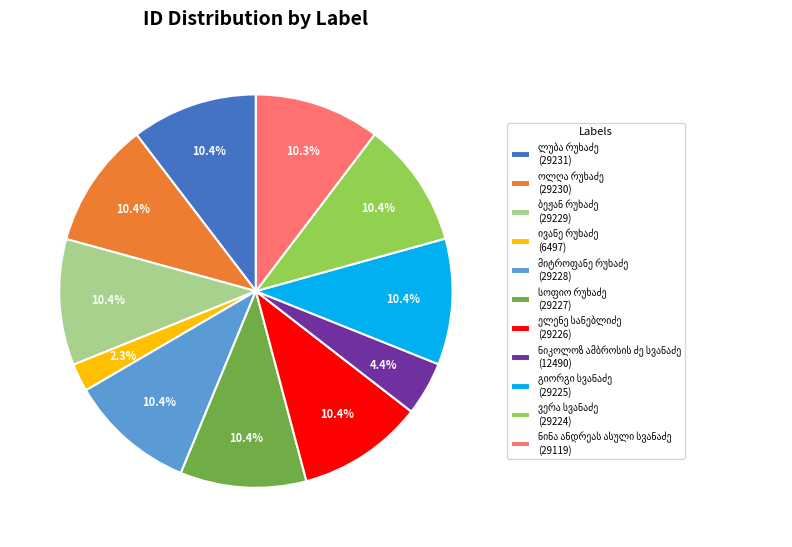

Does any single category account for the majority?

No